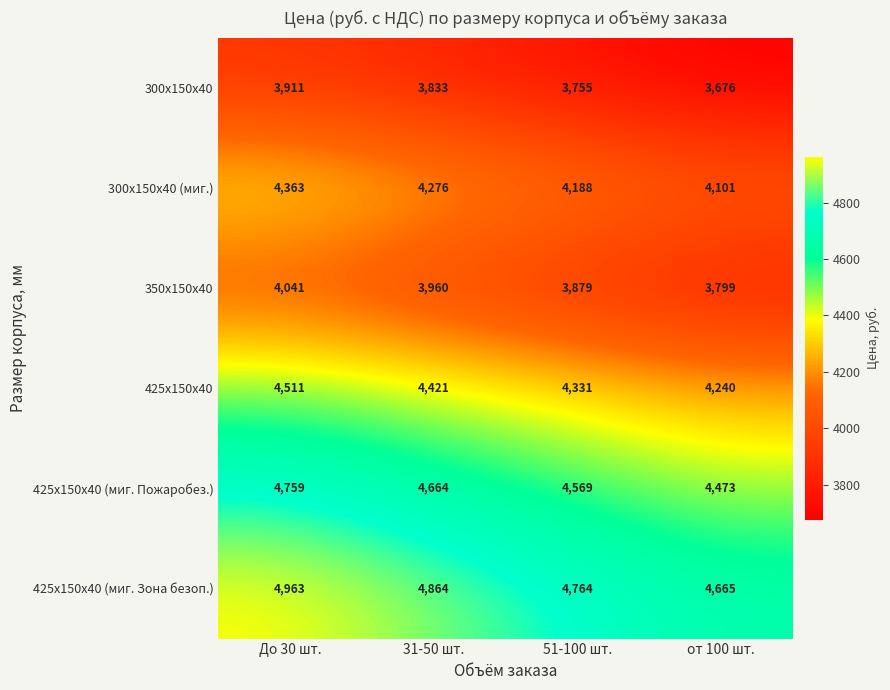

Reading left to right, list all the values displayed in this chart.

300х150х40: 3911	3833	3755	3676
300х150х40 (миг.): 4363	4276	4188	4101
350х150х40: 4041	3960	3879	3799
425х150х40: 4511	4421	4331	4240
425х150х40 (миг. Пожаробез.): 4759	4664	4569	4473
425х150х40 (миг. Зона безоп.): 4963	4864	4764	4665